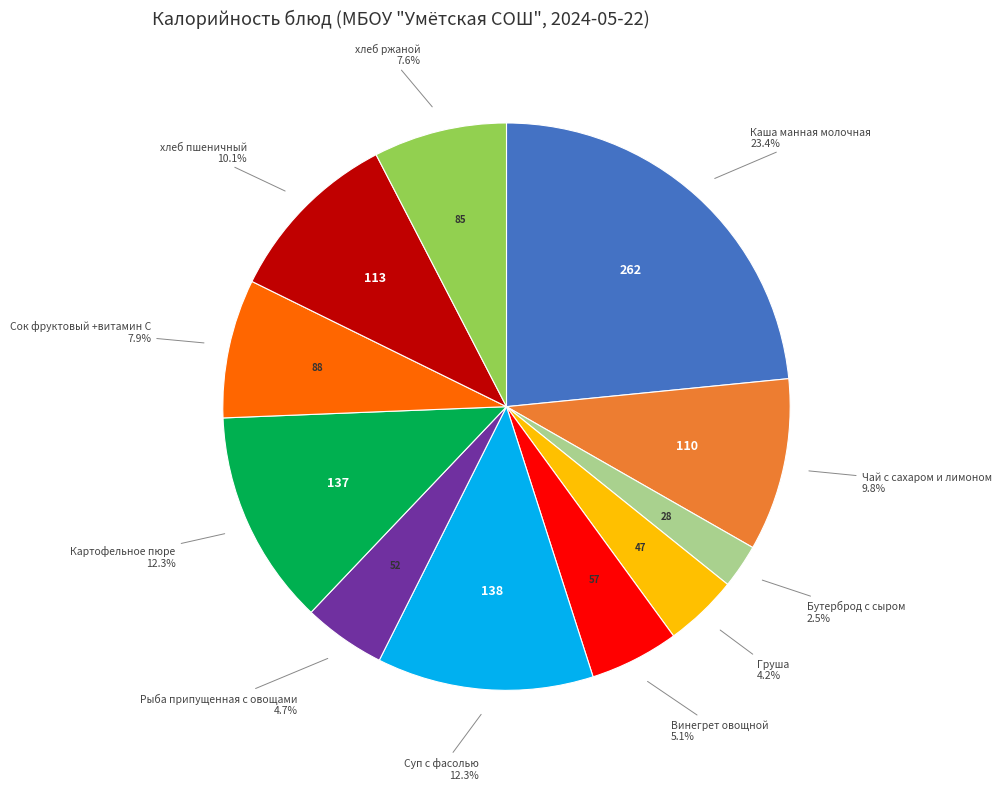

Is there a majority slice in this chart?

No